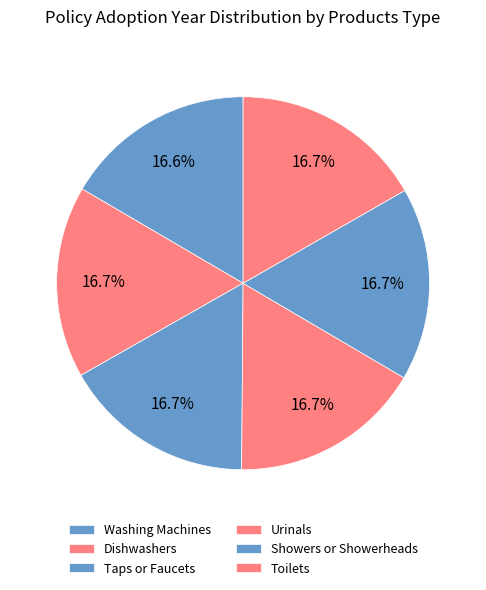

Is the sum of Dishwashers and Washing Machines greater than half?

No